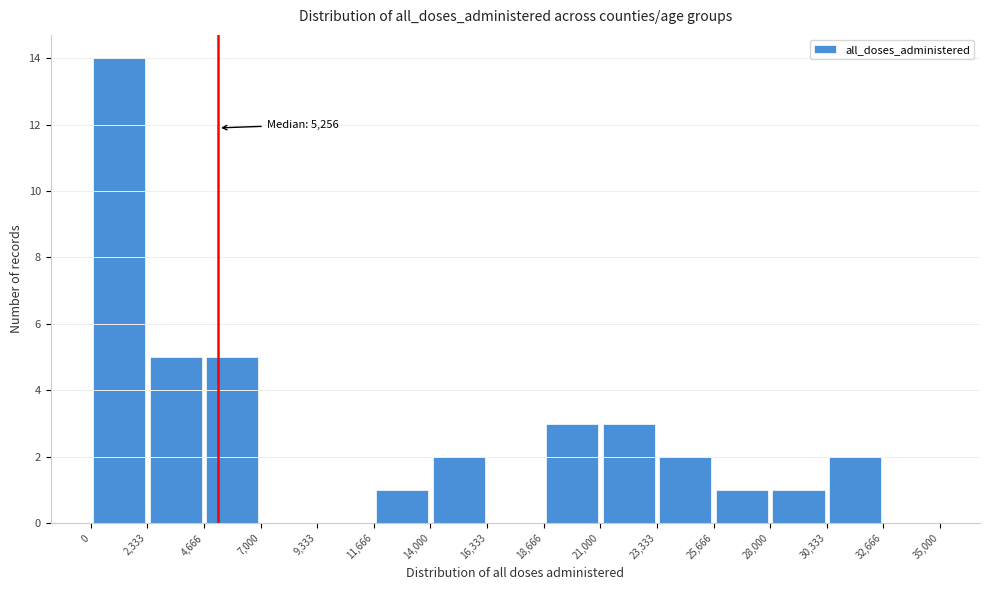

Over which range of the x-axis is the bar tallest?

0 to 2,333